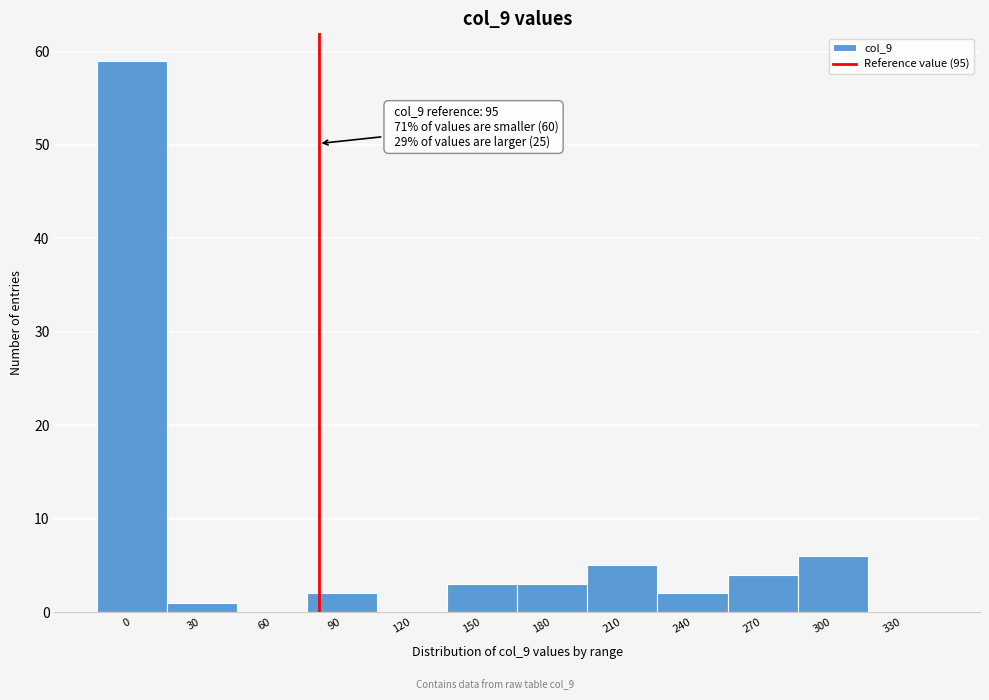

Reading left to right, extract all data points from this chart.

0=59	30=1	60=0	90=2	120=0	150=3	180=3	210=5	240=2	270=4	300=6	330=0